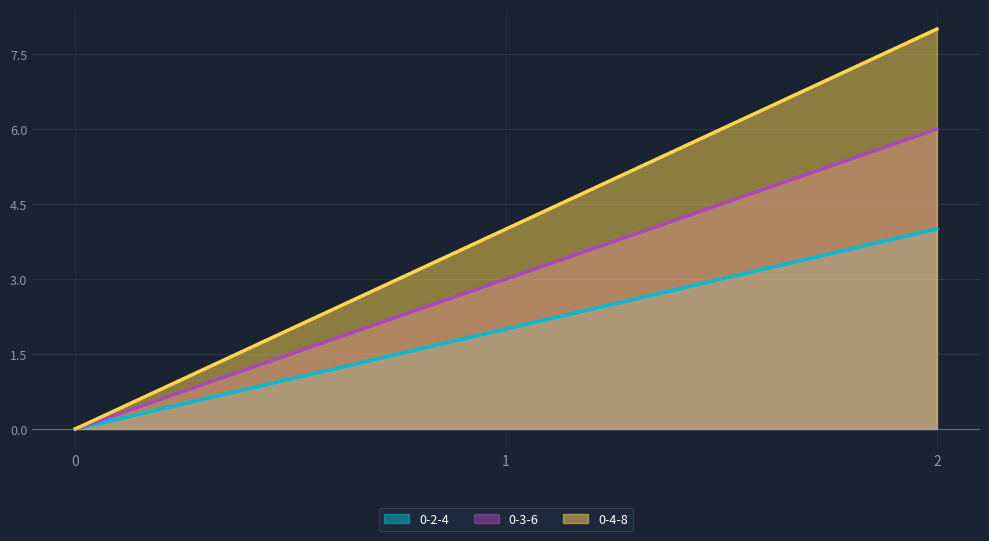

Is the value of 0-2-4 at 2 greater than the value of 0-4-8 at 2?

No